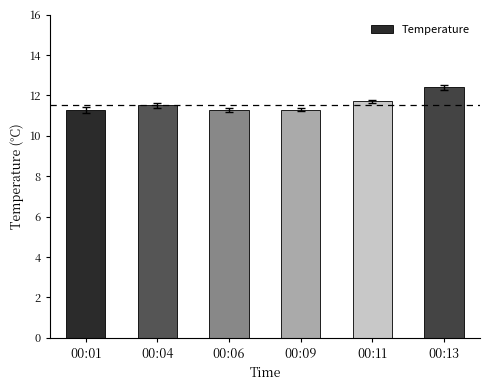

Which category has the highest value across all series?

00:13